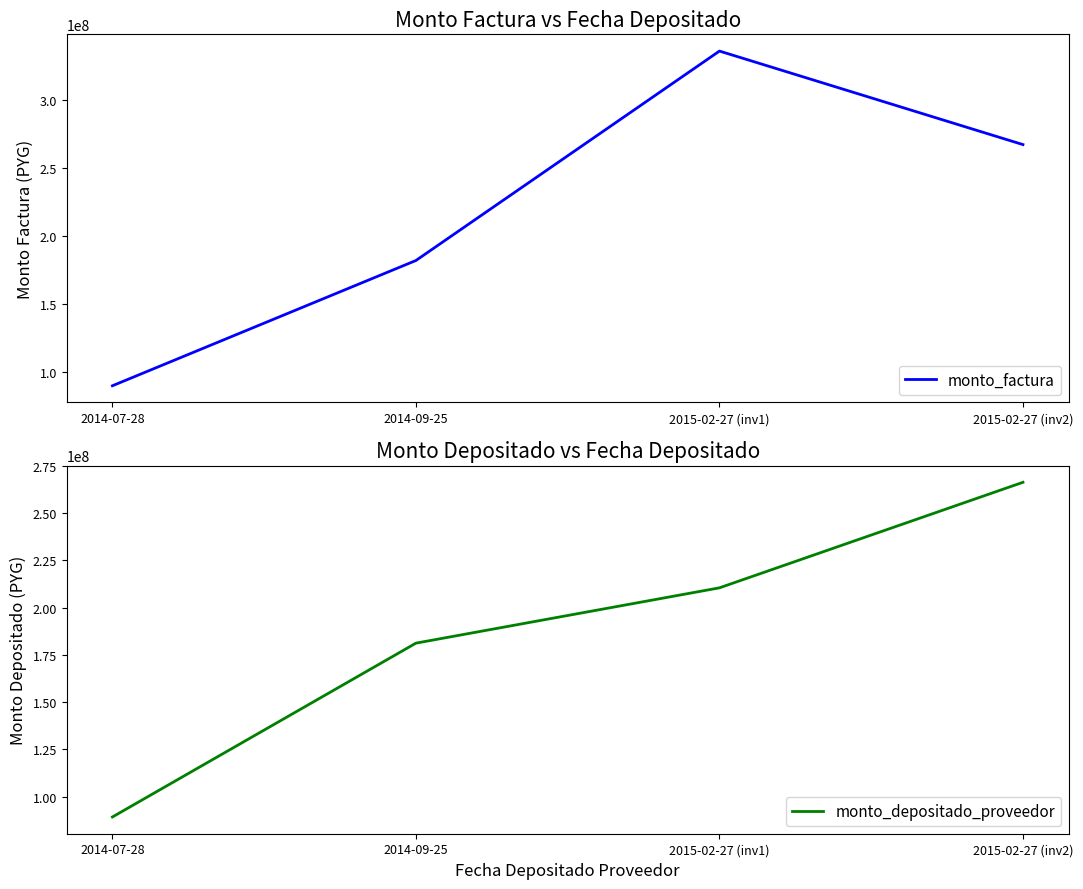

Reading left to right, what are all the values shown in this chart?

monto_factura: 89633141	181971754	336346678	267405973
monto_depositado_proveedor: 89274637	181243925	210501426	266336486